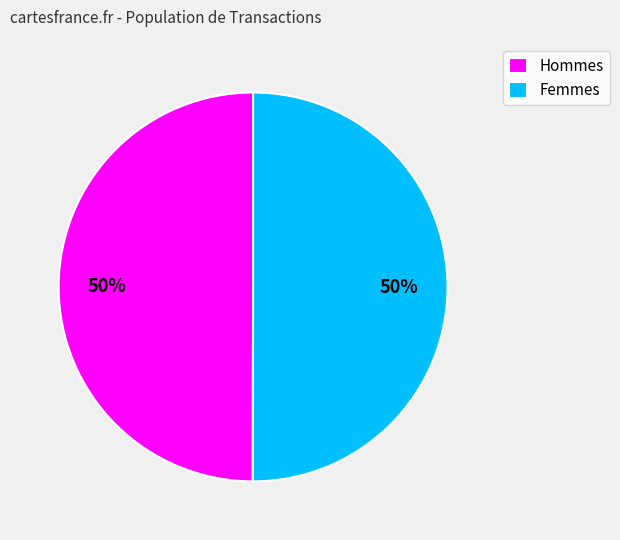

Approximately how many times larger is the value at Femmes compared to Hommes?

1.0